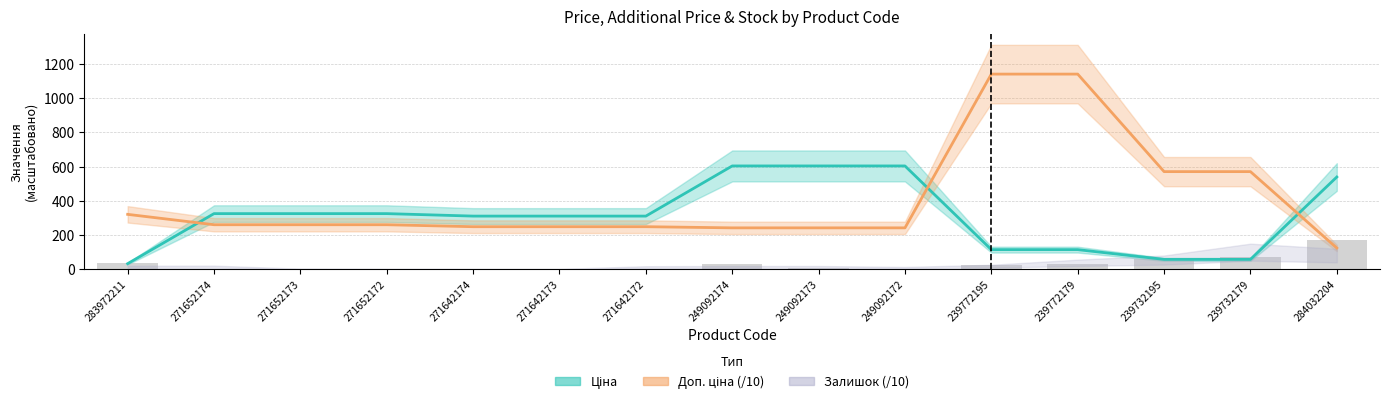

Is the value of Ціна at 271642173 greater than the value of Доп. ціна (/10) at 271652172?

Yes